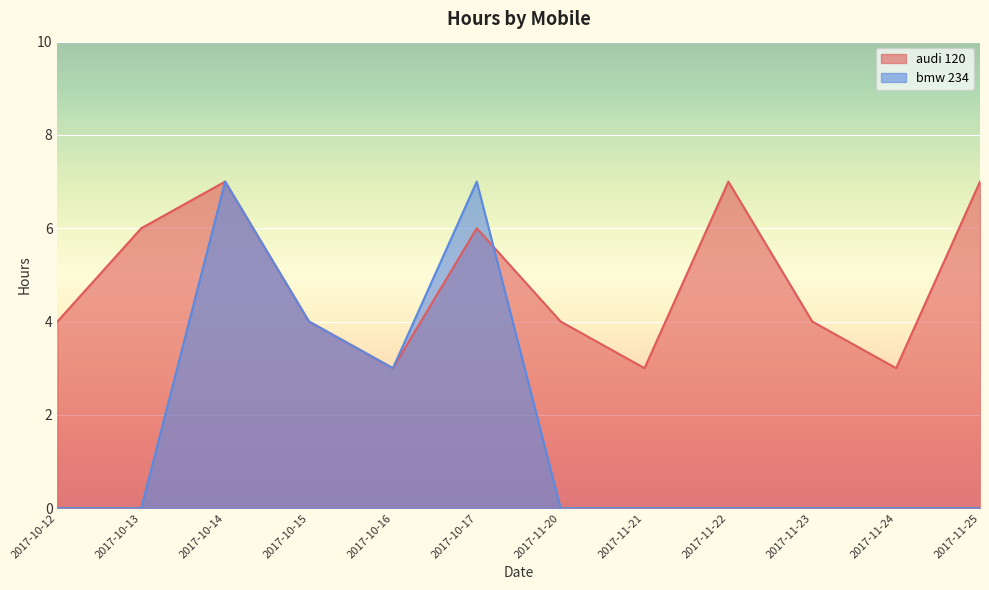

List the series in order of their peak value, highest first.

audi 120, bmw 234